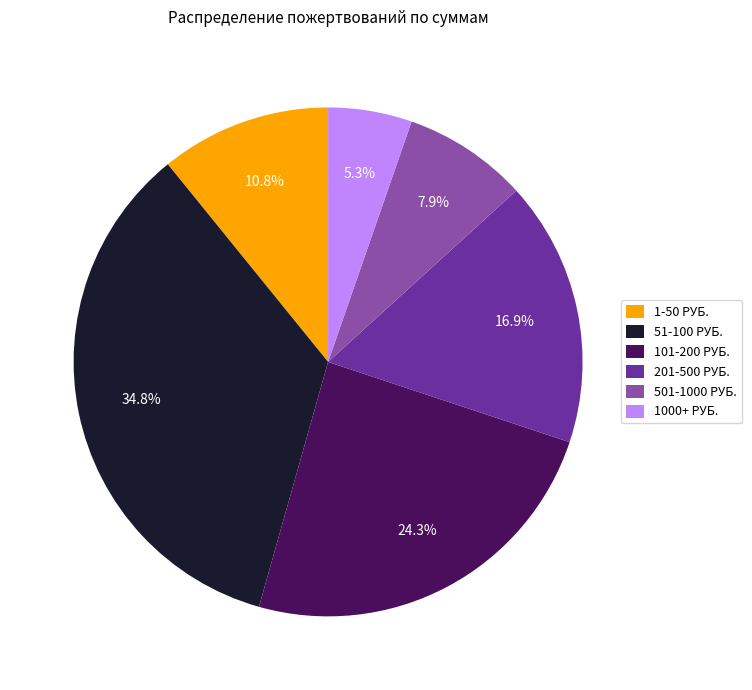

Which slice is the smallest?

1000+ РУБ.